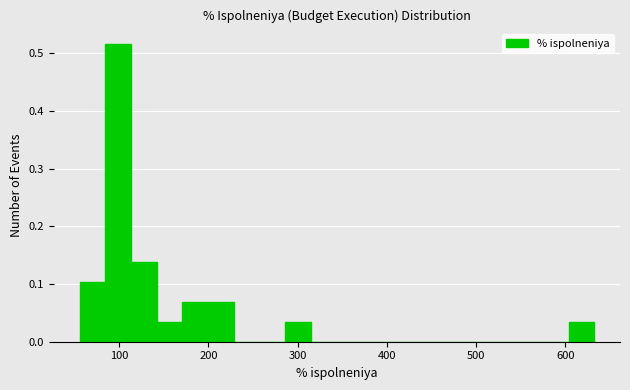

Read against the x-axis, roughly where is the centre of the tallest bar?

100